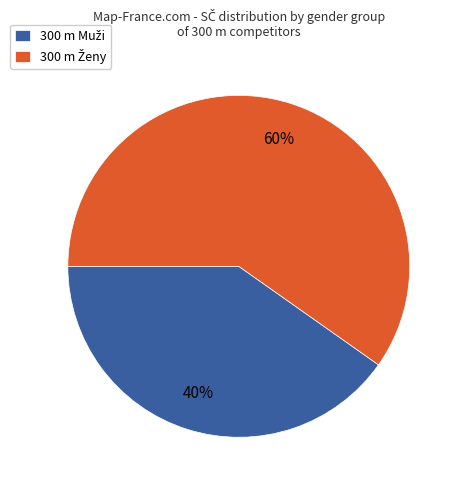

Is there any slice that represents more than half of the pie?

Yes